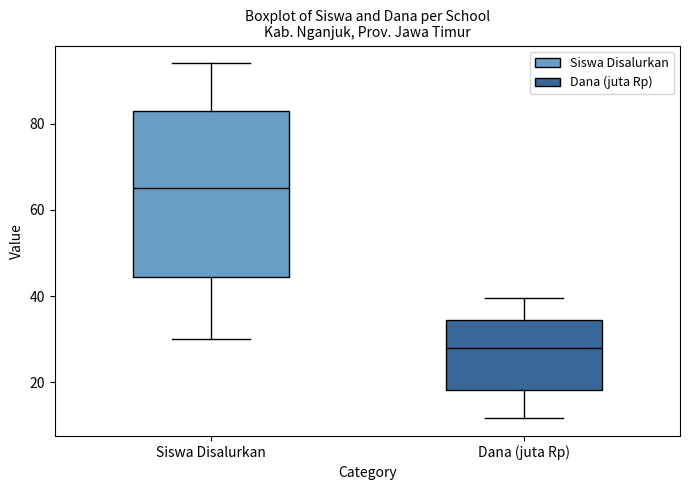

Comparing the boxes themselves (not the whiskers), which one is the tallest?

Siswa Disalurkan